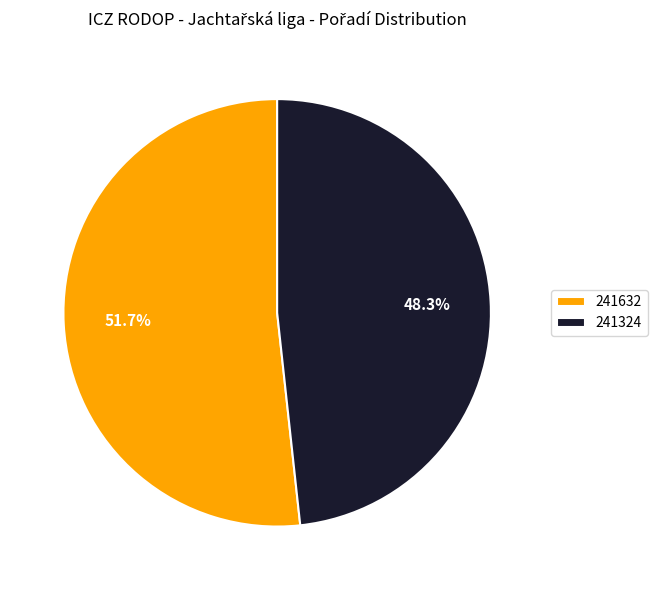

What portion of the pie excludes 241324?

51.7%